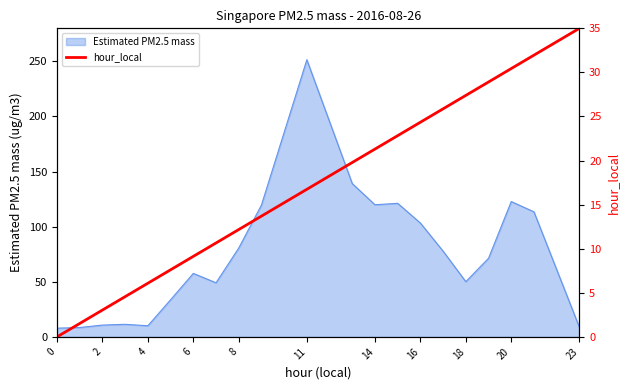

What is the highest value of the Estimated PM2.5 mass series?

251.5